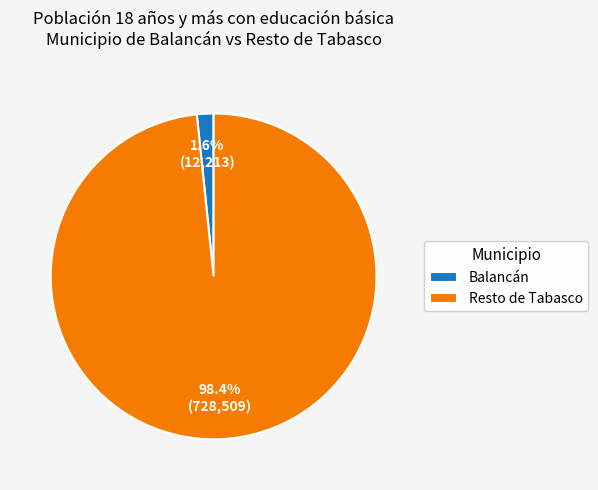

Combined, do Resto de Tabasco and Balancán account for over 50%?

Yes